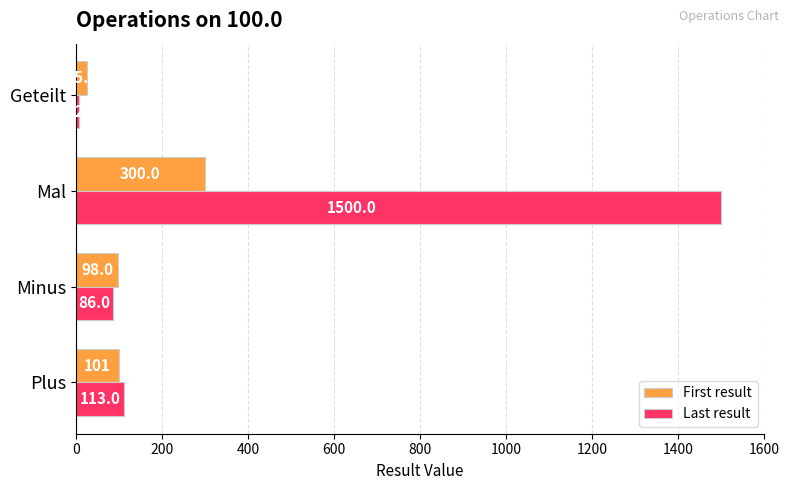

Which series has the widest spread of values?

Last result